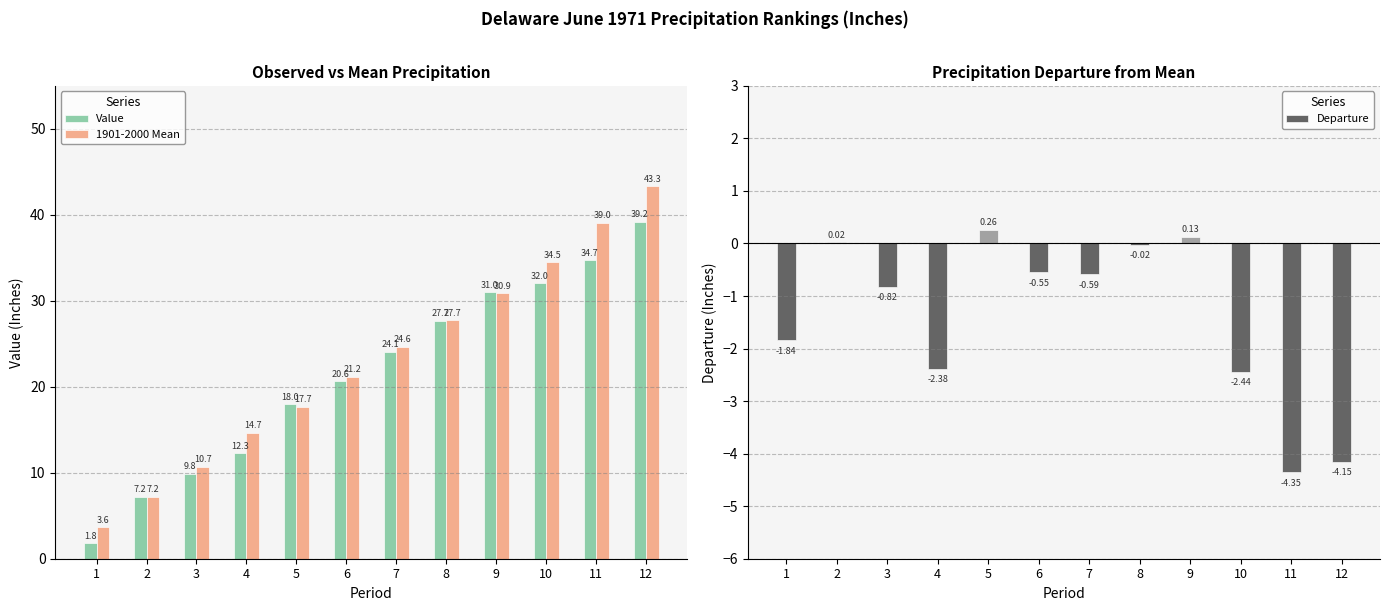

What is the value of the 1901-2000 Mean bar at the 5th from the left?

17.7